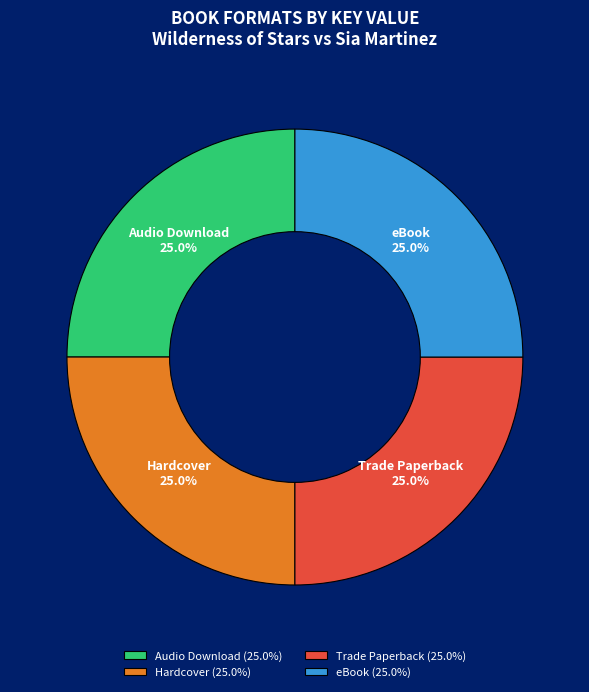

Approximately how many times larger is the value at eBook compared to Audio Download?

1.0